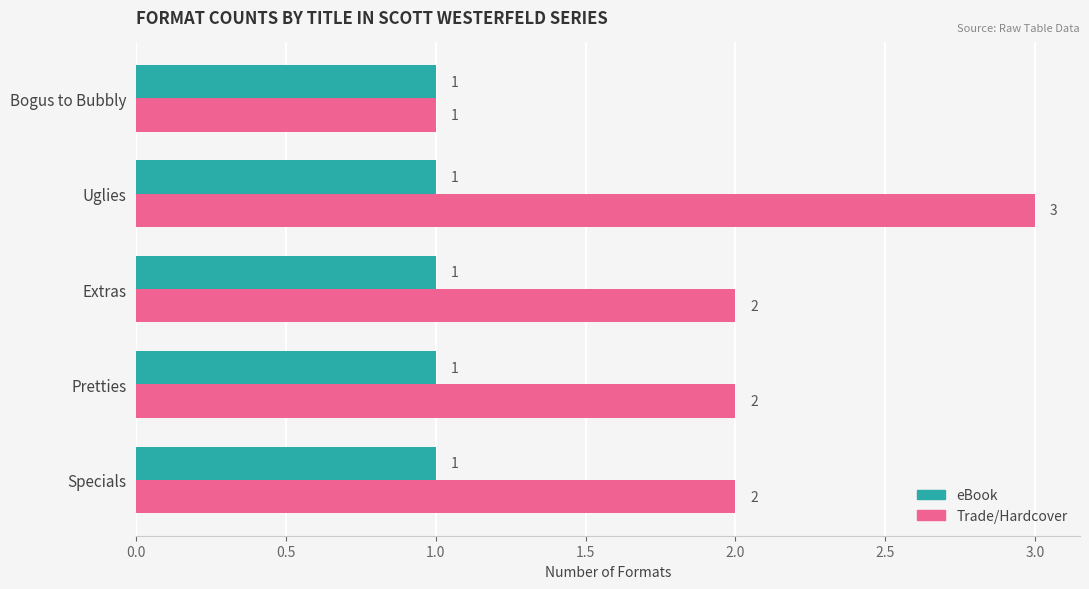

How many values in the Trade/Hardcover series are below 2?

1